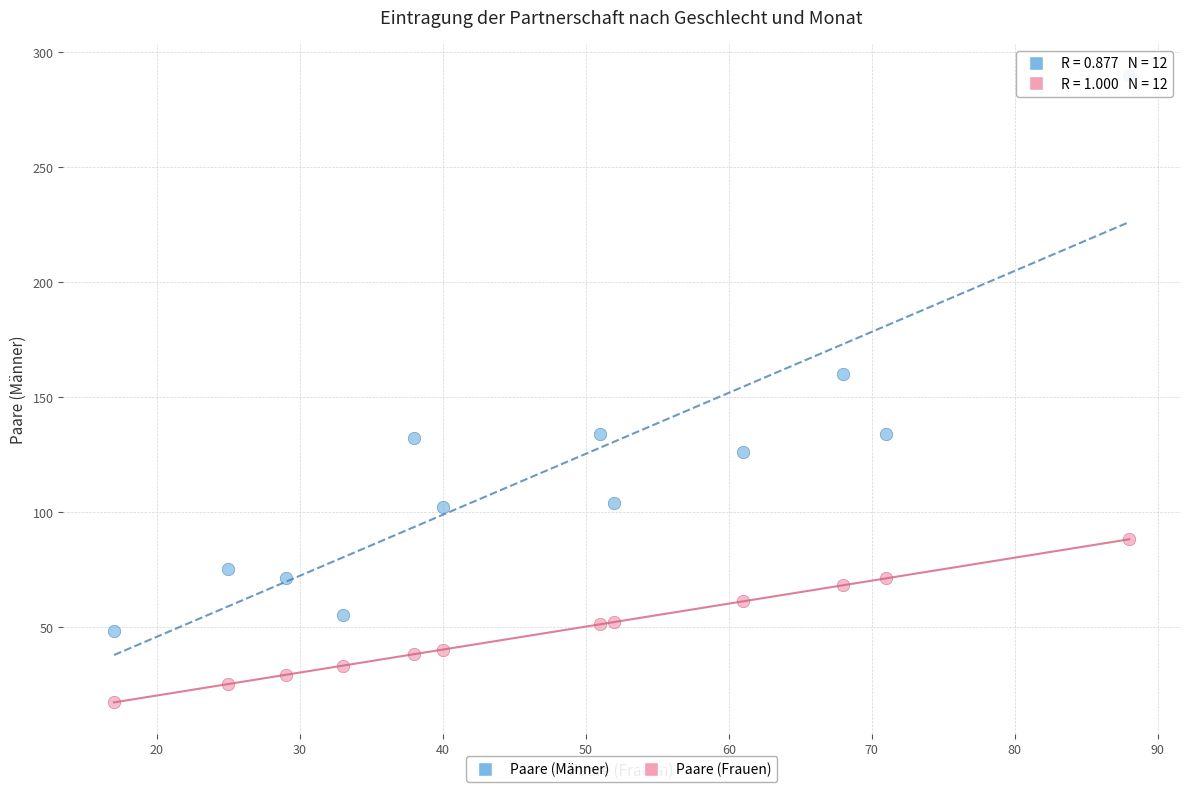

In the Paare (Männer) series, what Y value is closest to 169?

160